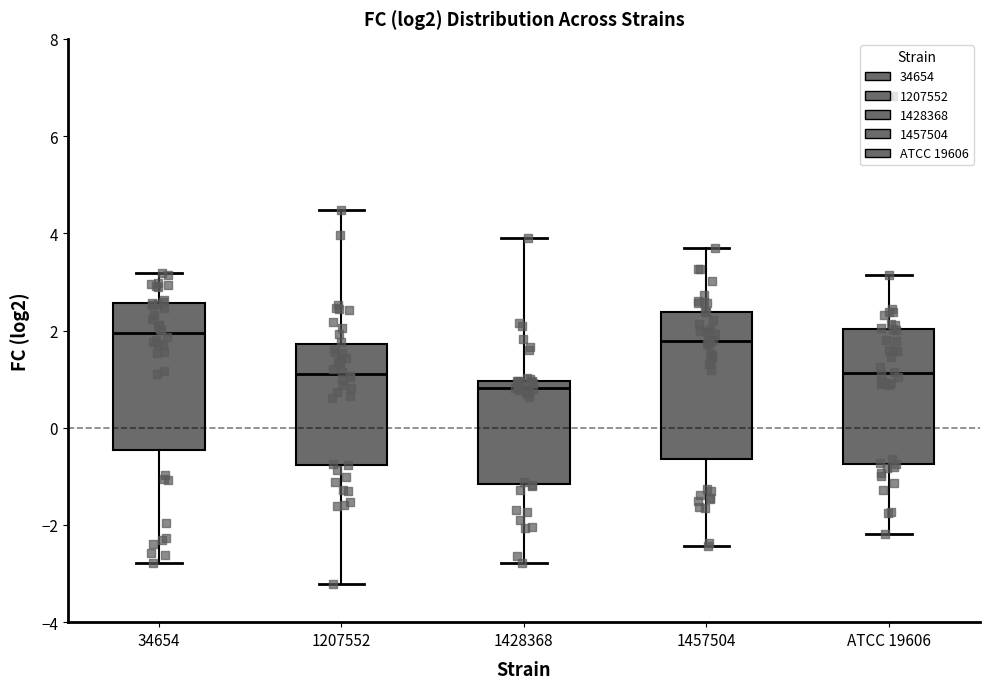

Reading left to right, read every box against the y-axis: the position of its median line, the range the box covers, and the ends of its whiskers. The values are not printed on the chart, so give them approximately, as read against the axis.

34654: median 2.0, box -0.4 to 2.6, whiskers -2.8 to 3.2
1207552: median 1.2, box -0.8 to 1.8, whiskers -3.2 to 4.4
1428368: median 0.8, box -1.2 to 1.0, whiskers -2.8 to 4.0
1457504: median 1.8, box -0.6 to 2.4, whiskers -2.4 to 3.6
ATCC 19606: median 1.2, box -0.8 to 2.0, whiskers -2.2 to 3.2